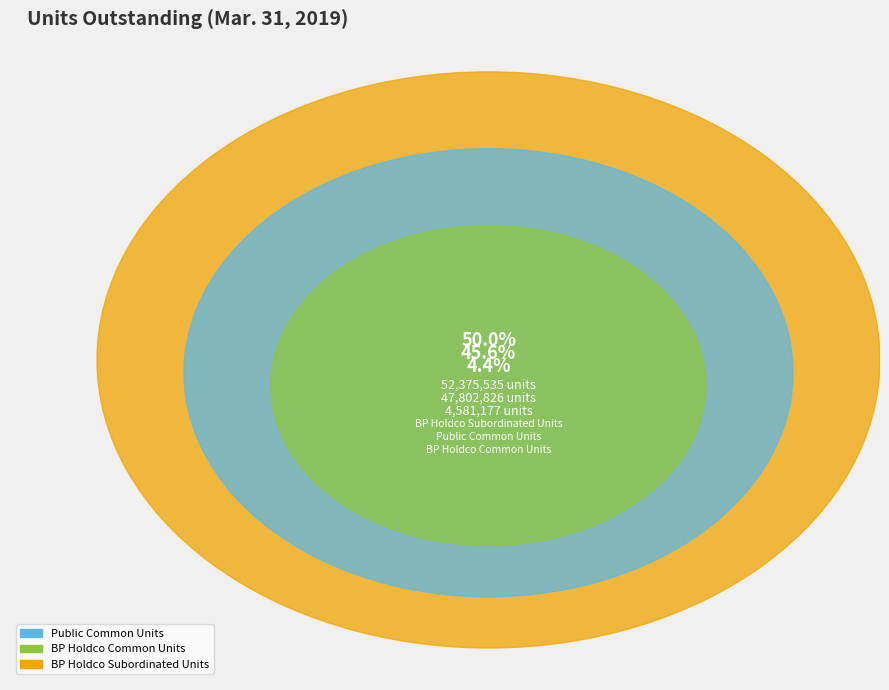

What is the total percentage of BP Holdco Common Units and BP Holdco Subordinated Units?

54.4%